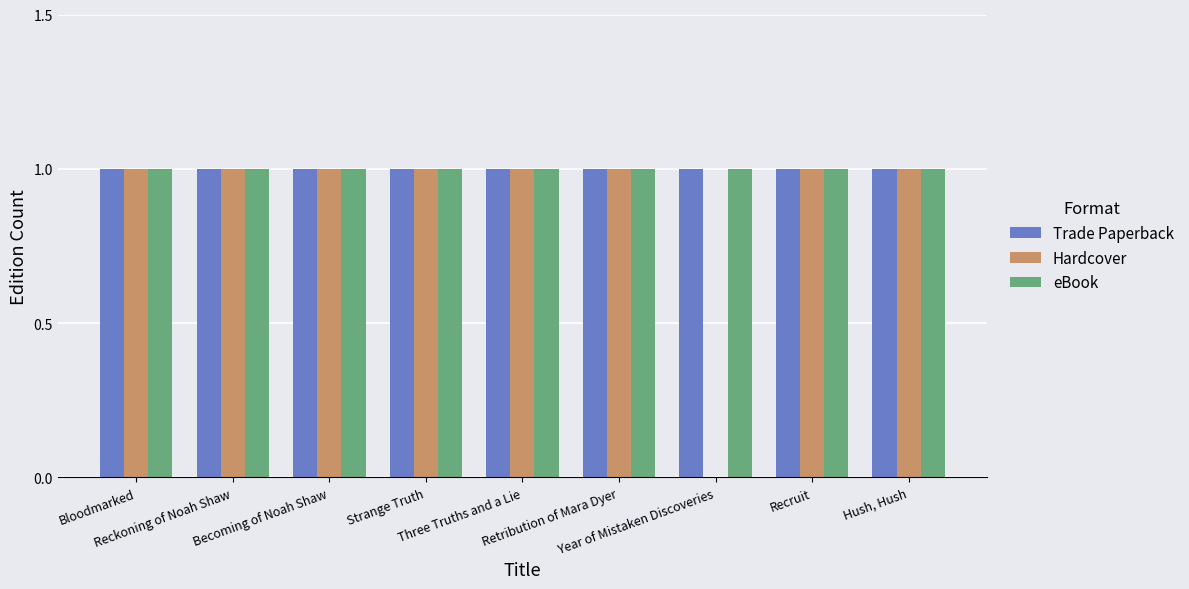

How many data points does each series have?

9